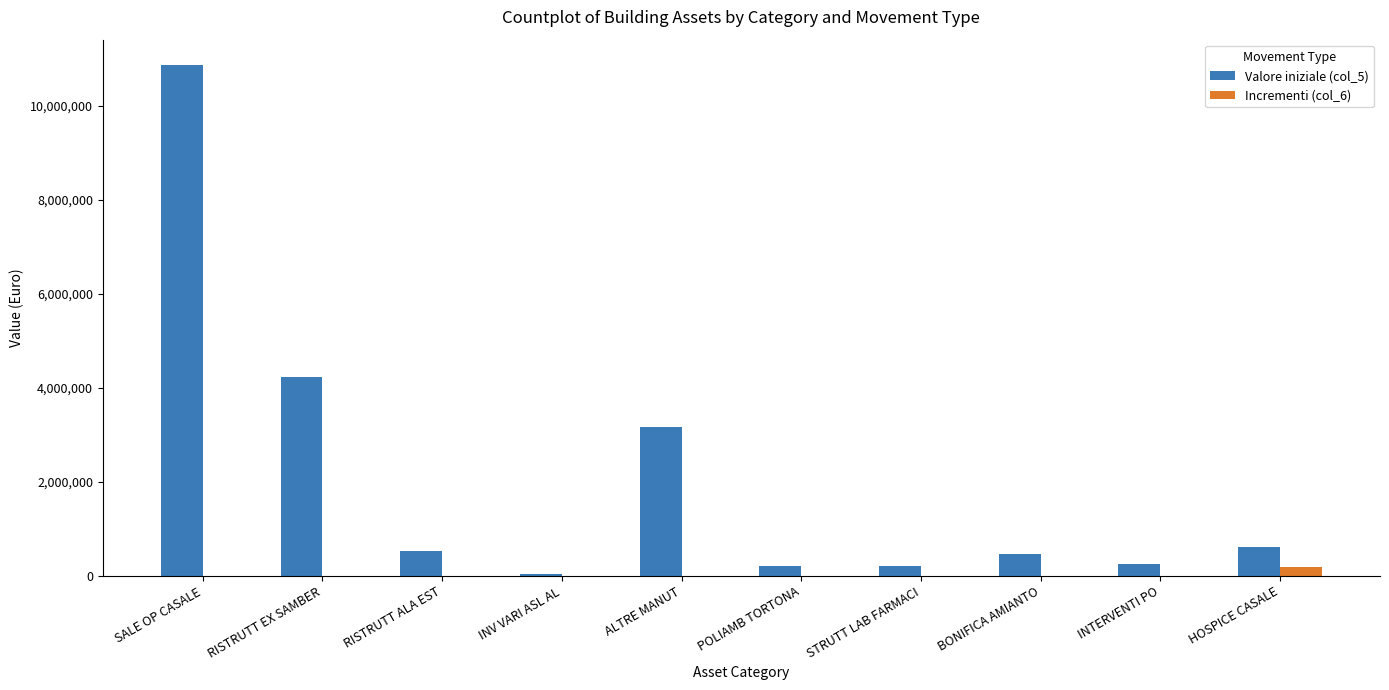

The Valore iniziale (col_5) series shows 3170378.0 at ALTRE MANUT. True or false?

True